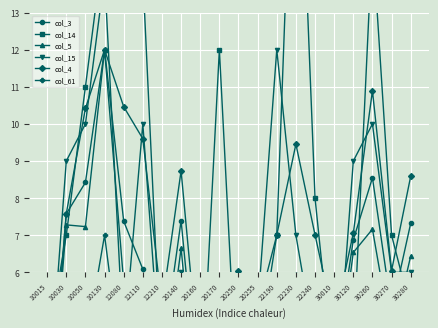

What is the difference between the second highest and second lowest values in the col_5 series?

6.0